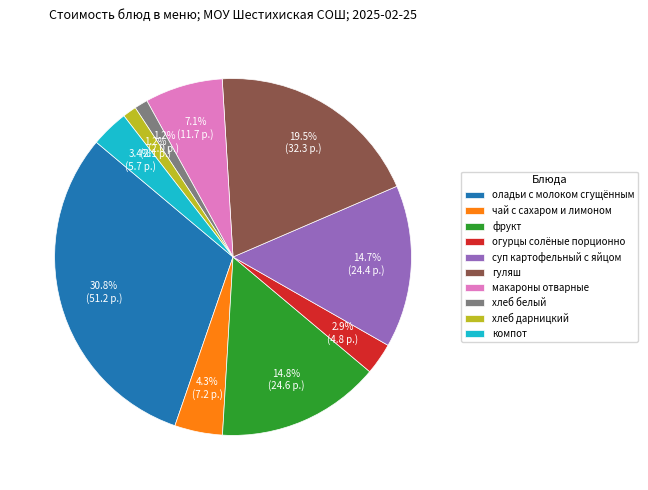

Which slice is the largest?

оладьи с молоком сгущённым